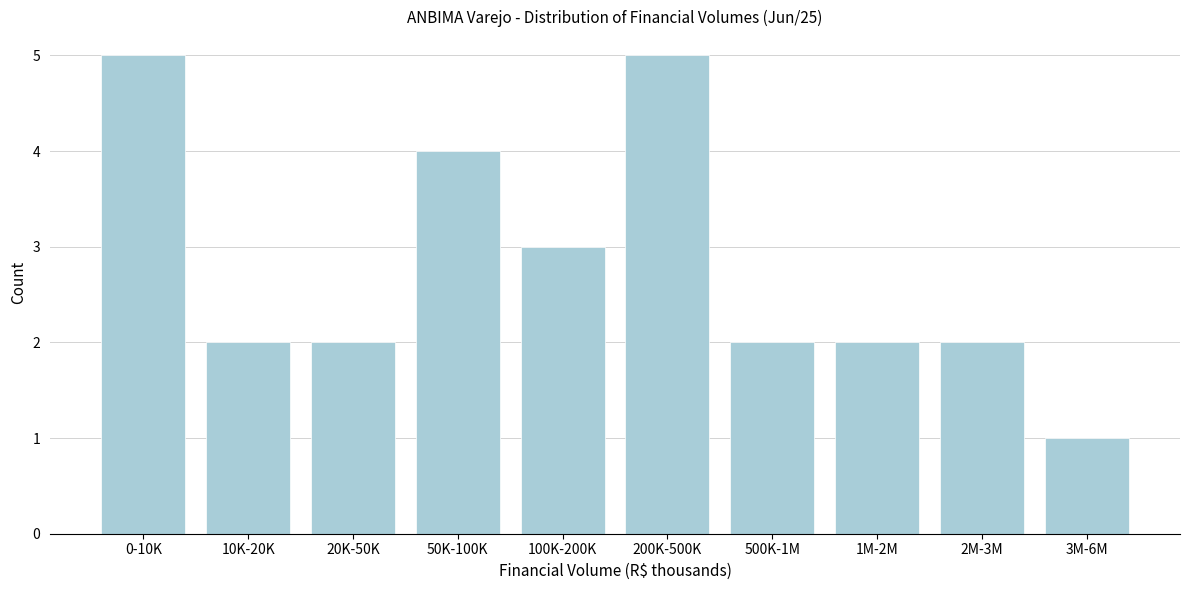

Reading right to left, extract all data points from this chart.

3M-6M=1	2M-3M=2	1M-2M=2	500K-1M=2	200K-500K=5	100K-200K=3	50K-100K=4	20K-50K=2	10K-20K=2	0-10K=5